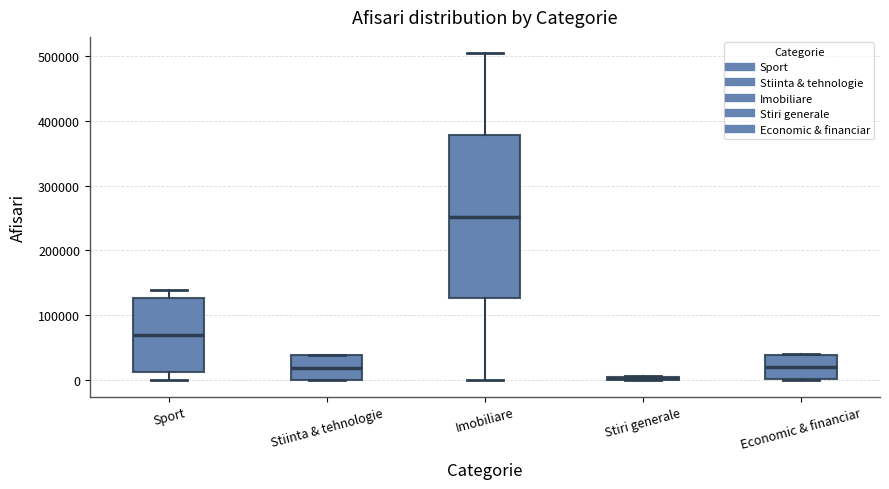

Comparing the boxes themselves (not the whiskers), which one is the tallest?

Imobiliare